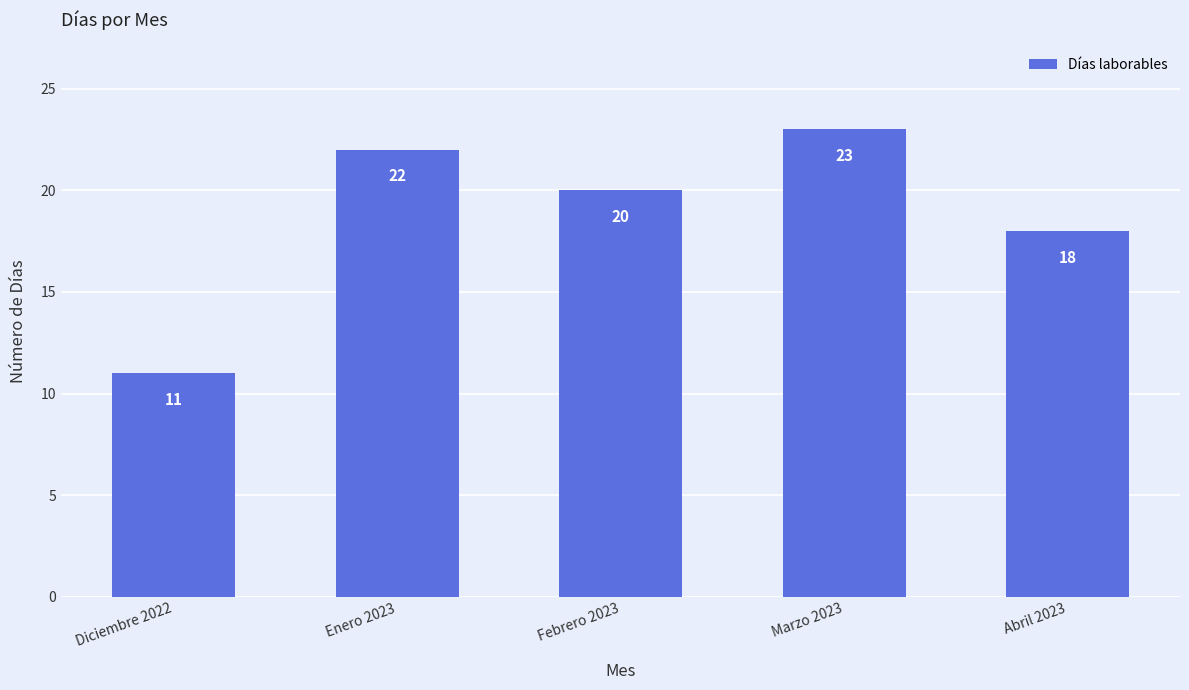

How many categories are shown in the chart?

5